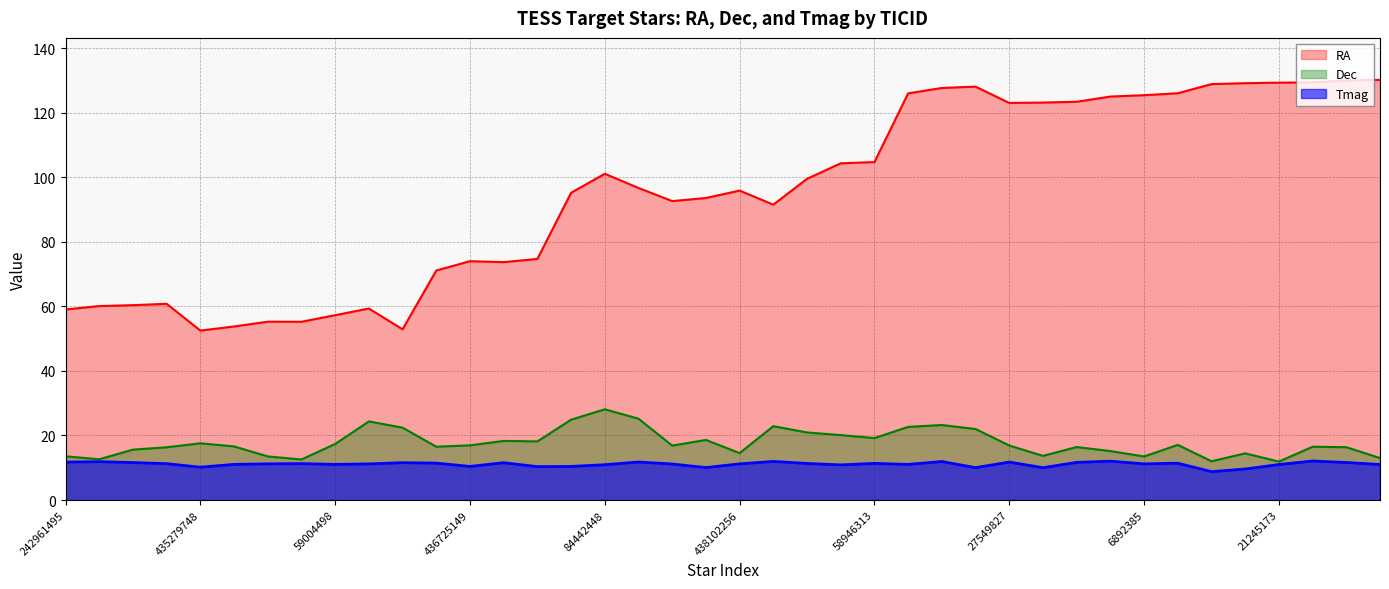

What is the difference between the Tmag values at 242990922 and 44883470?

0.1